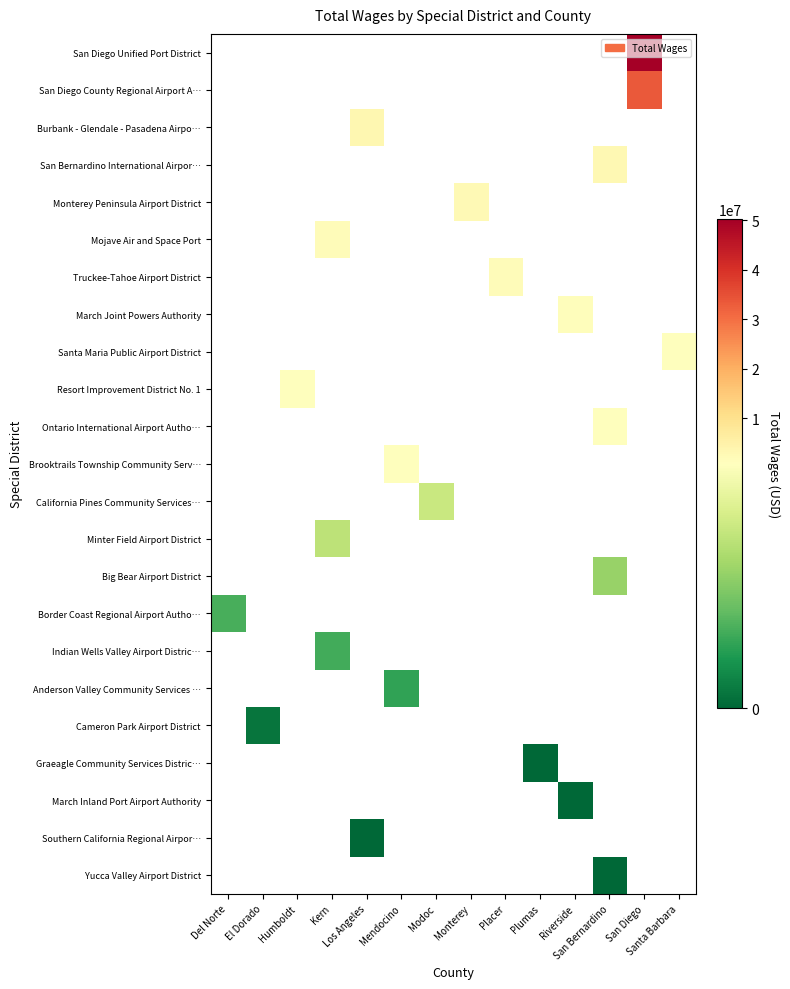

How many values in Monterey Peninsula Airport District are above zero?

1